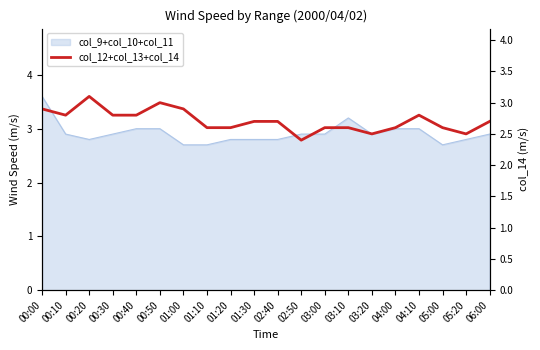

Reading left to right, extract all data points from this chart.

00:00=2.9	00:10=2.8	00:20=3.1	00:30=2.8	00:40=2.8	00:50=3.0	01:00=2.9	01:10=2.6	01:20=2.6	01:30=2.7	02:40=2.7	02:50=2.4	03:00=2.6	03:10=2.6	03:20=2.5	04:00=2.6	04:10=2.8	05:00=2.6	05:20=2.5	06:00=2.7